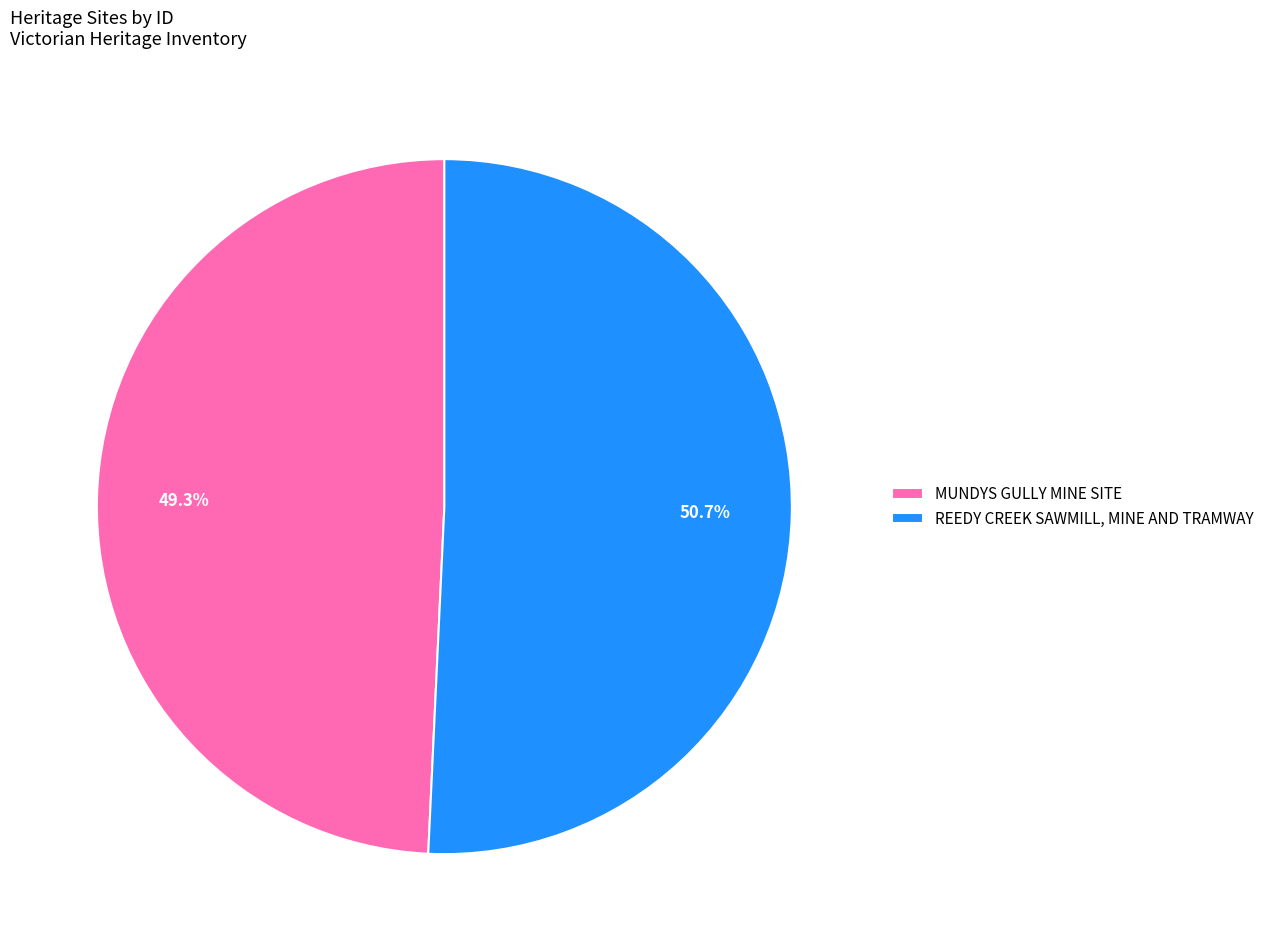

Which category accounts for the majority?

REEDY CREEK SAWMILL, MINE AND TRAMWAY